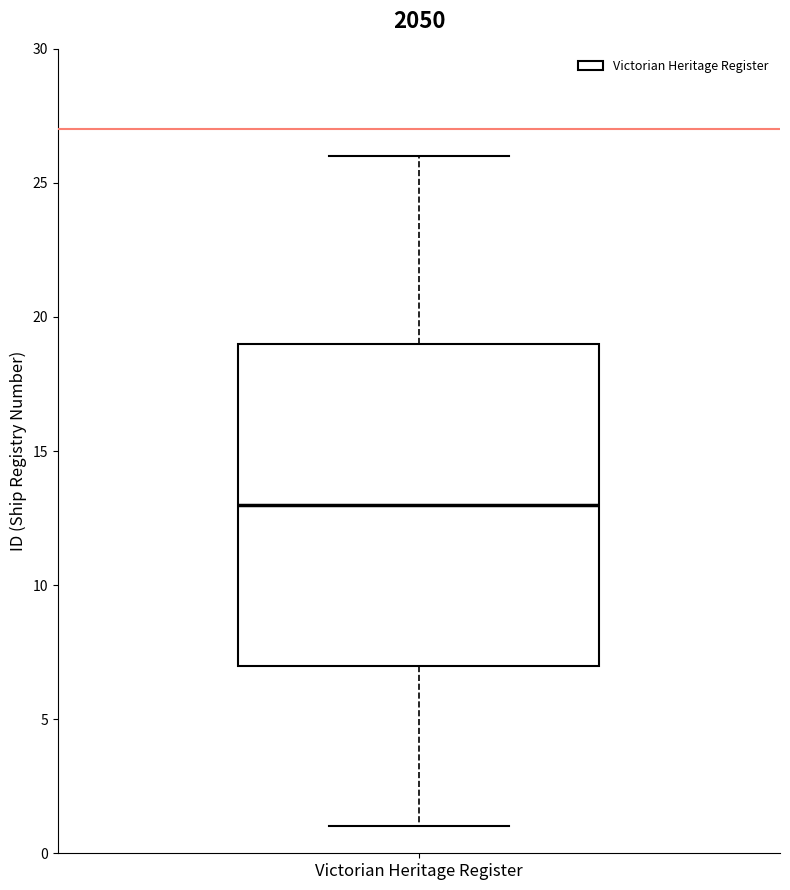

Transcribe this box plot: give where the median line is, the range the box spans, and where the two whiskers end, as read against the y-axis. The values are not printed on the chart, so give them approximately, as read against the axis.

median 13, box 7 to 19, whiskers 1 to 26